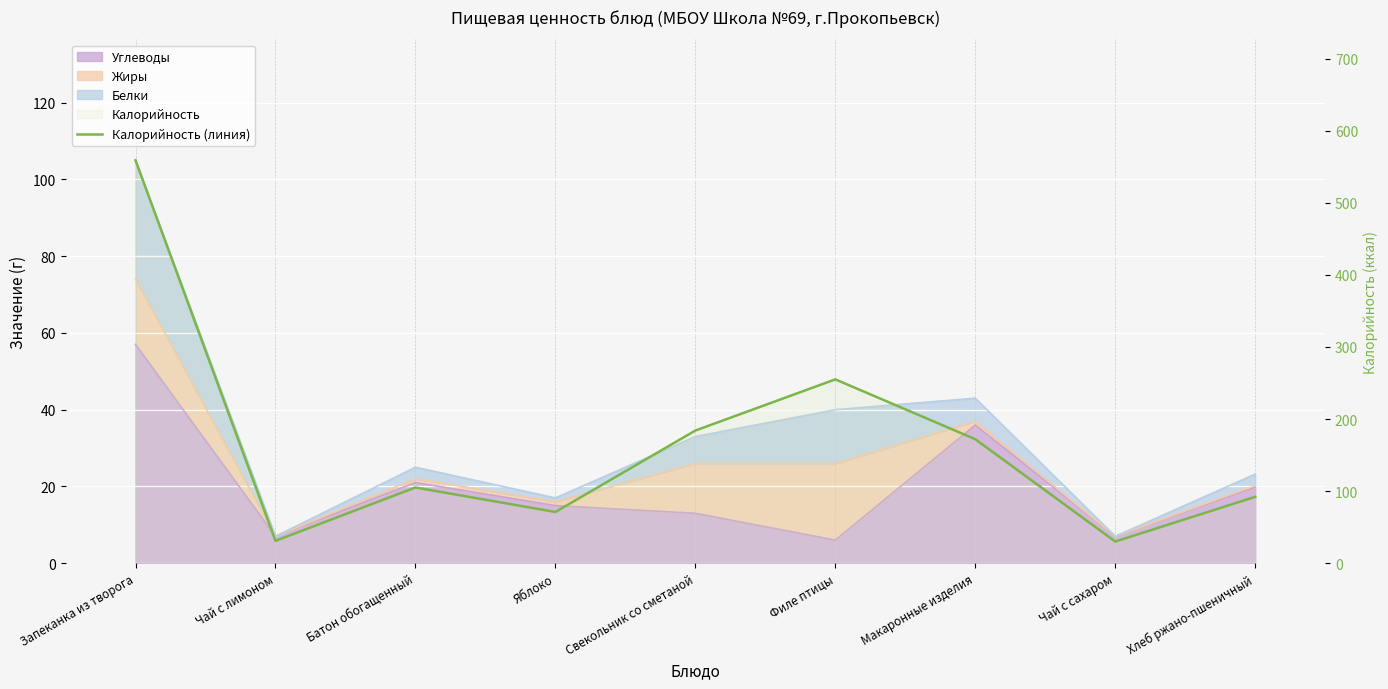

Which has a higher value, Батон обогащенный or Макаронные изделия?

Макаронные изделия